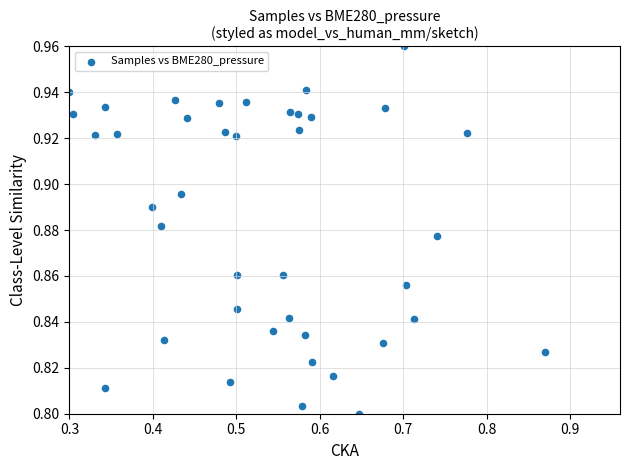

What is the range of X values (max minus min)?

0.6